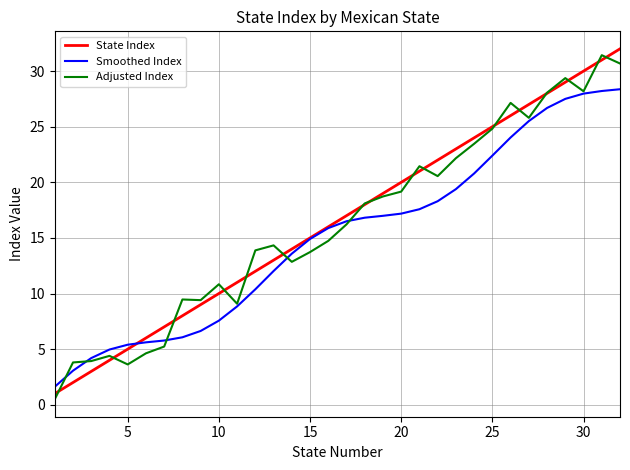

What is the lowest value of the State Index series?

1.0